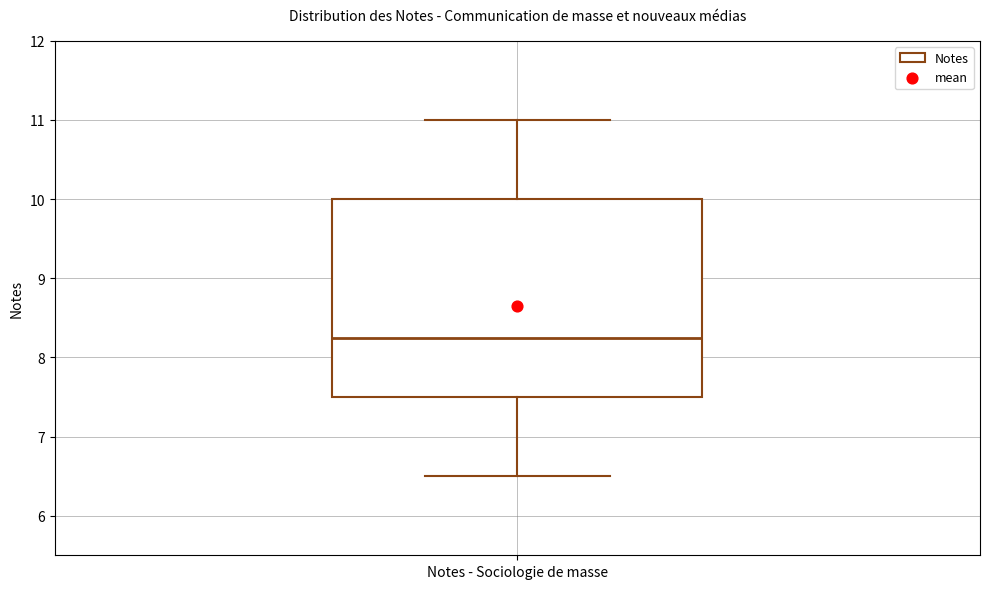

Where does the median line of the box for Notes - Sociologie de masse sit on the y-axis? The values are not printed on the chart, so give them approximately, as read against the axis.

8.3